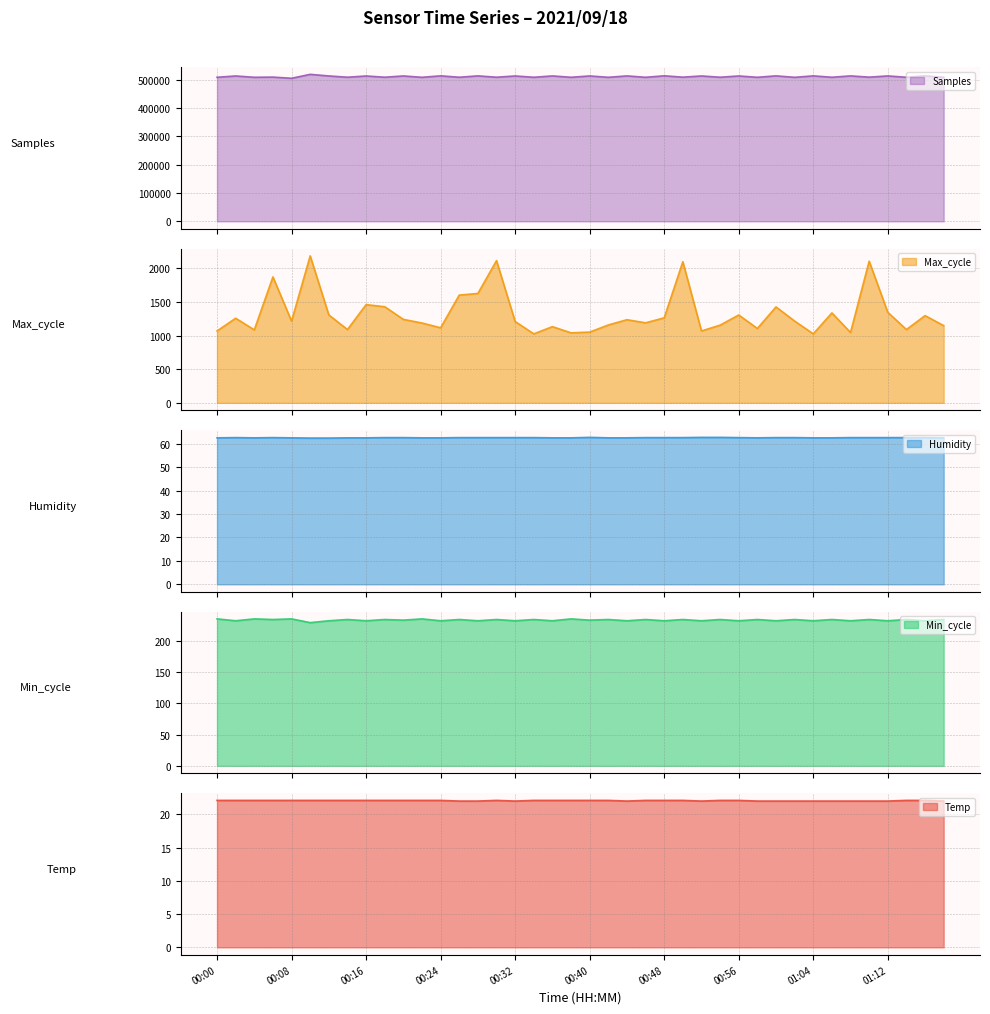

Reading right to left, list all the values displayed in this chart.

Temp: 22.0	22.1	22.1	22.0	22.0	22.0	22.0	22.0	22.0	22.0	22.0	22.1	22.1	22.0	22.1	22.1	22.1	22.0	22.1	22.1	22.1	22.1	22.1	22.0	22.1	22.0	22.0	22.1	22.1	22.1	22.1	22.1	22.1	22.1	22.1	22.1	22.1	22.1	22.1	22.1
Humidity: 62.5	62.6	62.6	62.6	62.6	62.6	62.5	62.5	62.6	62.6	62.5	62.6	62.7	62.7	62.6	62.6	62.6	62.5	62.5	62.7	62.5	62.5	62.6	62.6	62.6	62.6	62.6	62.5	62.5	62.6	62.6	62.5	62.5	62.4	62.4	62.5	62.6	62.5	62.6	62.5
Min_cycle: 234.0	232.0	234.0	232.0	234.0	232.0	234.0	232.0	234.0	232.0	234.0	232.0	234.0	232.0	234.0	232.0	234.0	232.0	234.0	233.0	235.0	232.0	234.0	232.0	234.0	232.0	234.0	232.0	235.0	233.0	234.0	232.0	234.0	232.0	229.0	235.0	234.0	235.0	232.0	235.0
Max_cycle: 1147.0	1296.0	1089.0	1345.0	2105.0	1045.0	1336.0	1025.0	1215.0	1425.0	1105.0	1305.0	1154.0	1068.0	2097.0	1263.0	1189.0	1235.0	1157.0	1051.0	1040.0	1132.0	1025.0	1208.0	2113.0	1625.0	1601.0	1115.0	1186.0	1240.0	1428.0	1459.0	1089.0	1306.0	2184.0	1214.0	1871.0	1084.0	1257.0	1068.0
Samples: 507919.0	512818.0	507953.0	512646.0	508378.0	512764.0	508019.0	512841.0	507759.0	512886.0	507884.0	512482.0	508103.0	512521.0	508309.0	513059.0	507882.0	512723.0	507849.0	512547.0	507919.0	512655.0	507968.0	512514.0	508144.0	512840.0	508055.0	512948.0	507828.0	512575.0	508109.0	512475.0	508129.0	512590.0	518211.0	504402.0	508514.0	507885.0	512521.0	507918.0